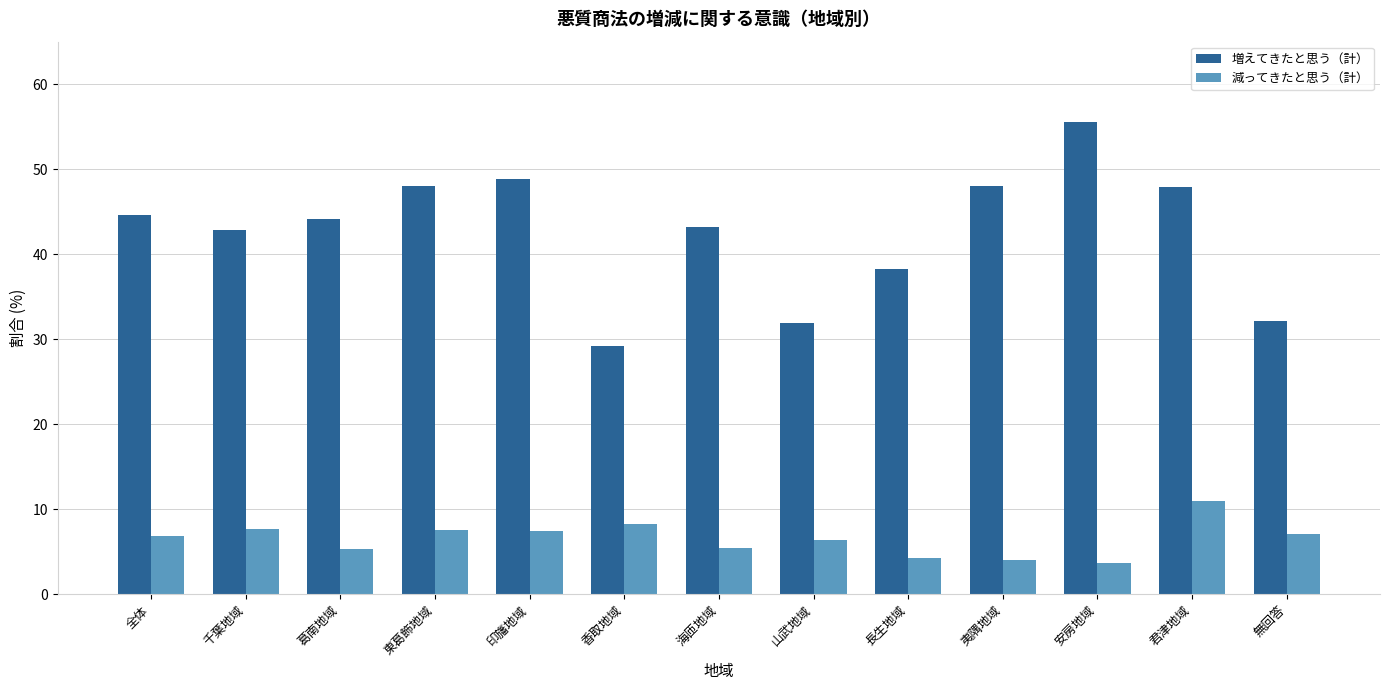

How many values in the 増えてきたと思う（計） series exceed 44?

7